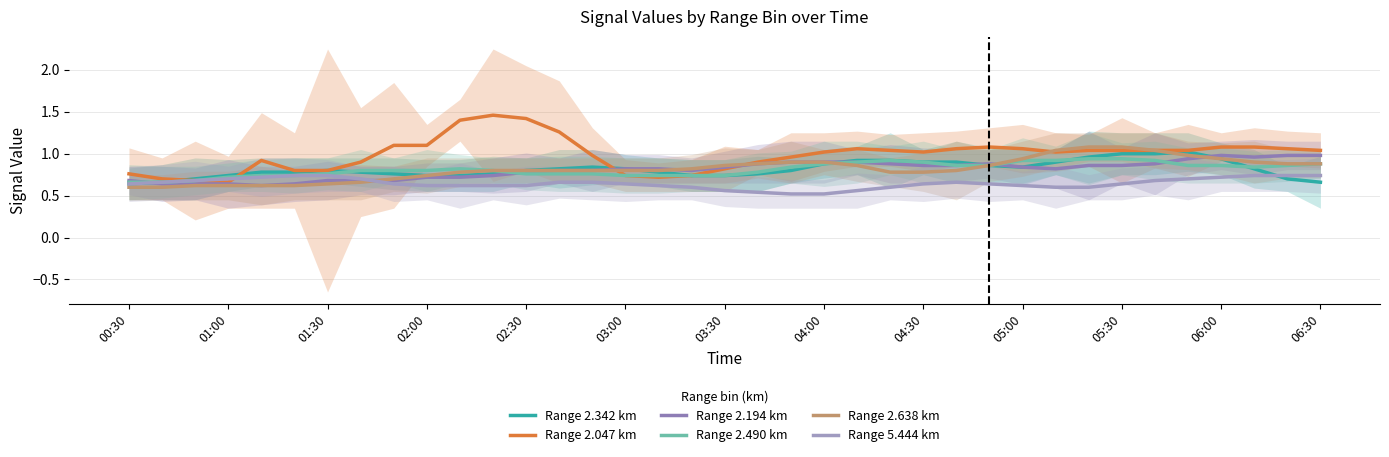

Does the chart have visible grid lines?

Yes